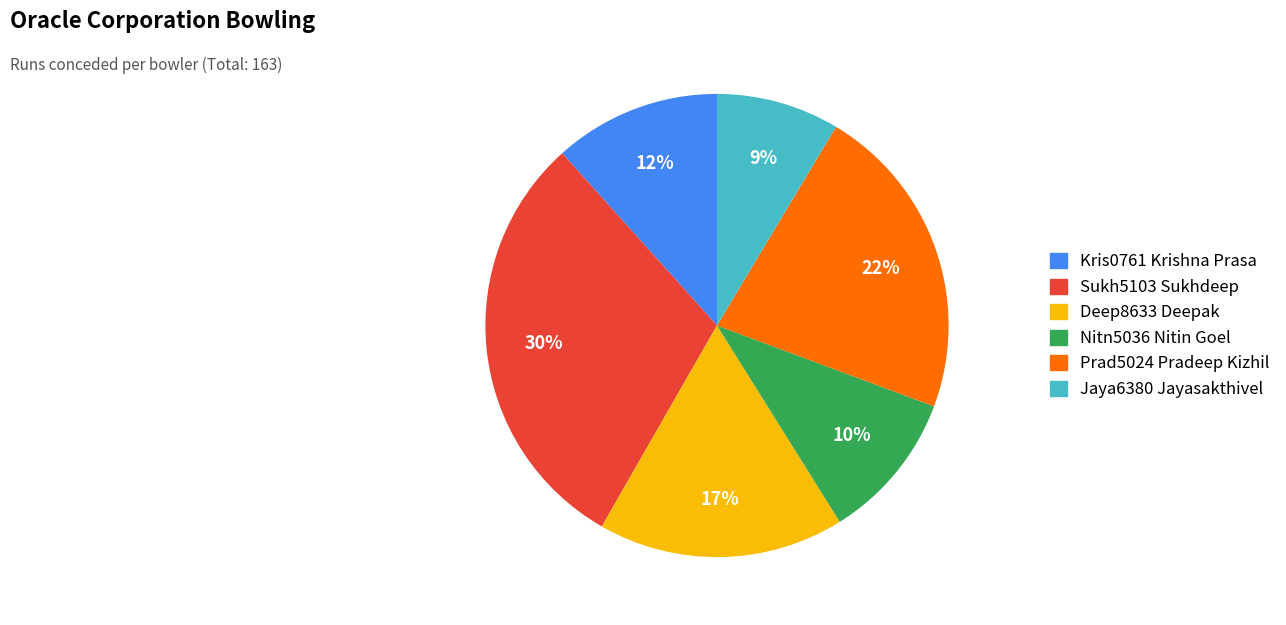

Combined, do Jaya6380 Jayasakthivel and Deep8633 Deepak account for over 50%?

No